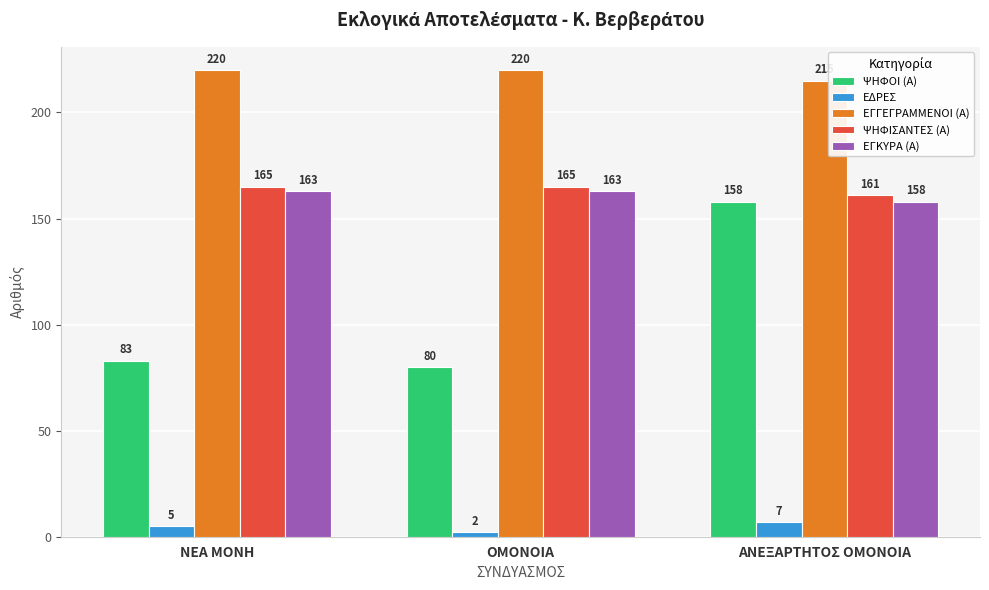

What is the maximum value shown in the chart?

220